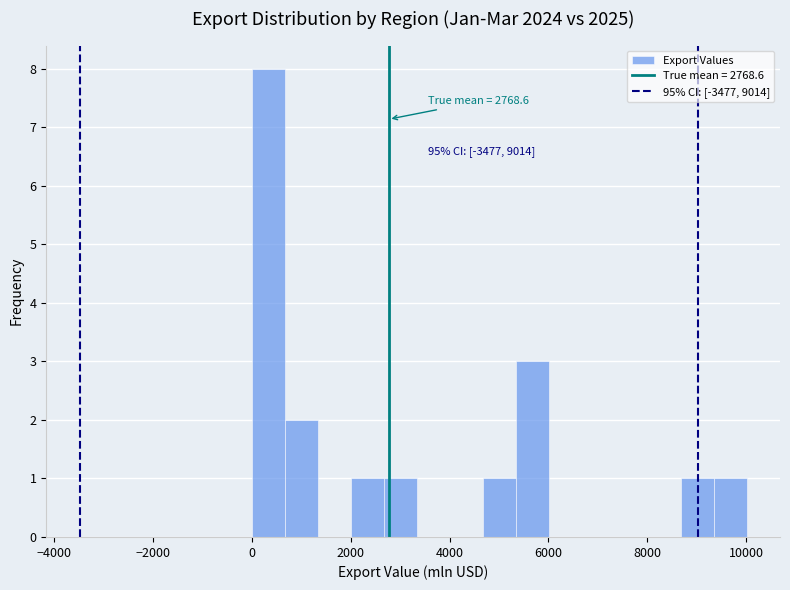

Read against the x-axis, roughly where is the centre of the tallest bar?

400